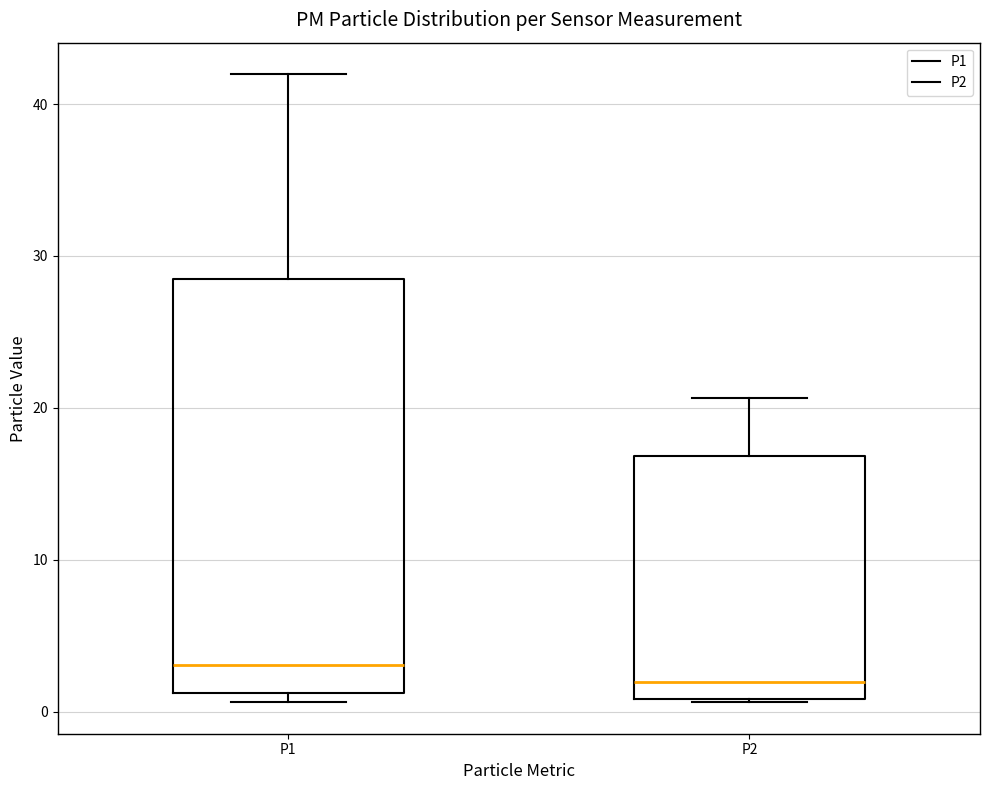

Reading left to right, transcribe this box plot: for each box, give where its median line is, the range the box spans, and where its two whiskers end, as read against the y-axis. The values are not printed on the chart, so give them approximately, as read against the axis.

P1: median 3, box 1 to 28, whiskers 1 (just below the box's lower edge) to 42
P2: median 2, box 1 to 17, whiskers 1 to 21